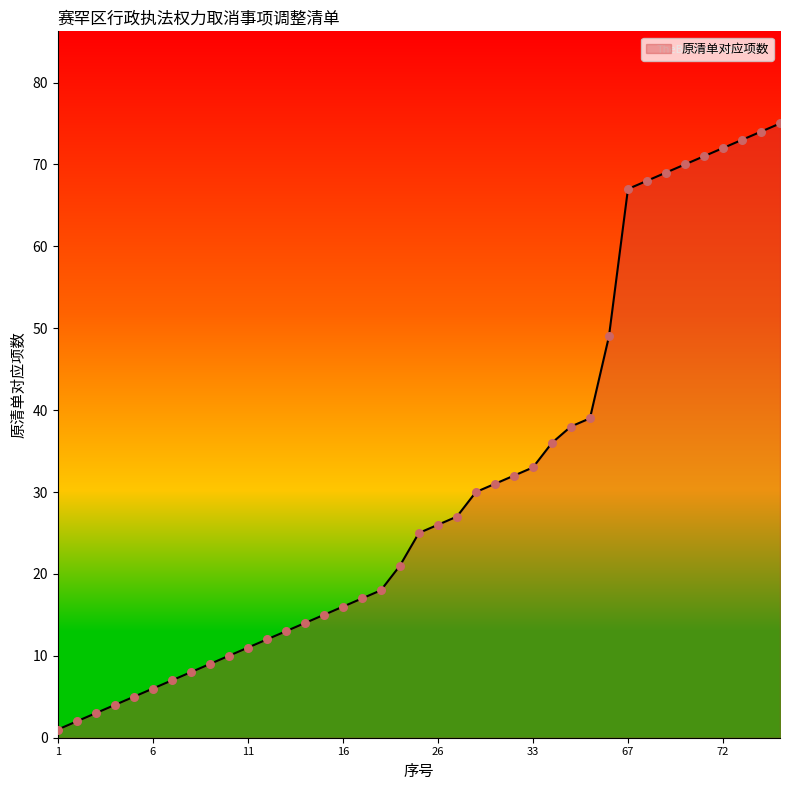

What is the maximum value shown in the chart?

75